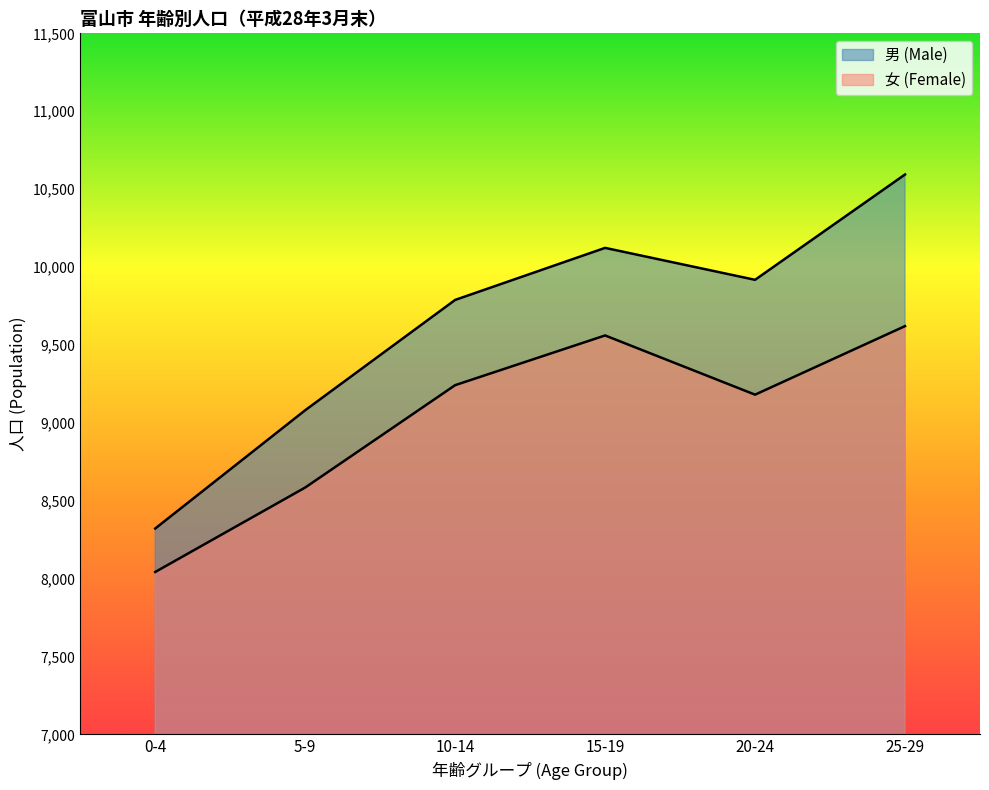

Which series has the largest range (max minus min)?

男 (Male)